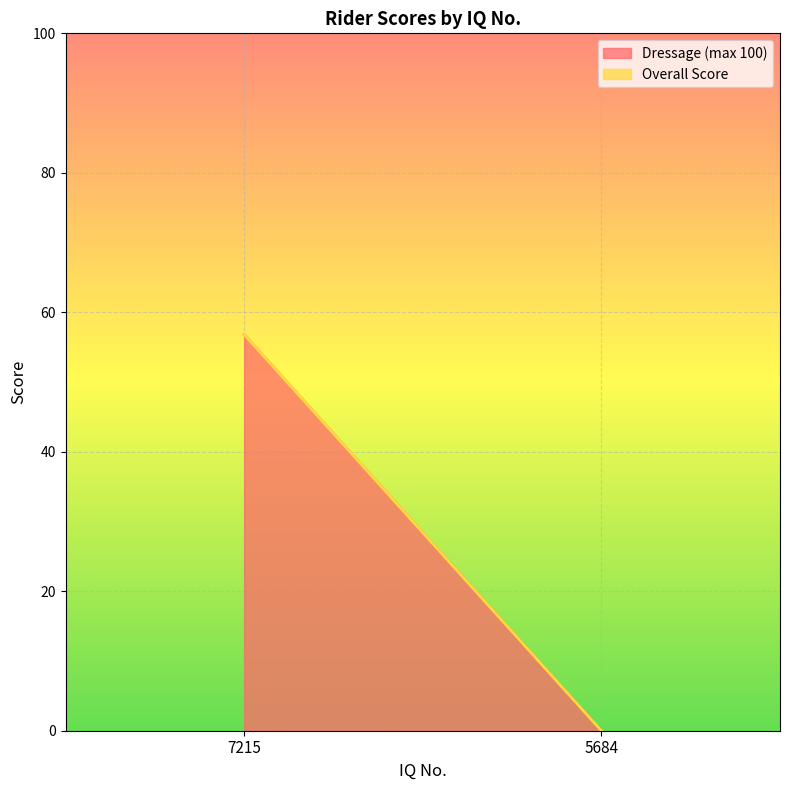

What is the highest value of the Dressage (max 100) series?

56.8